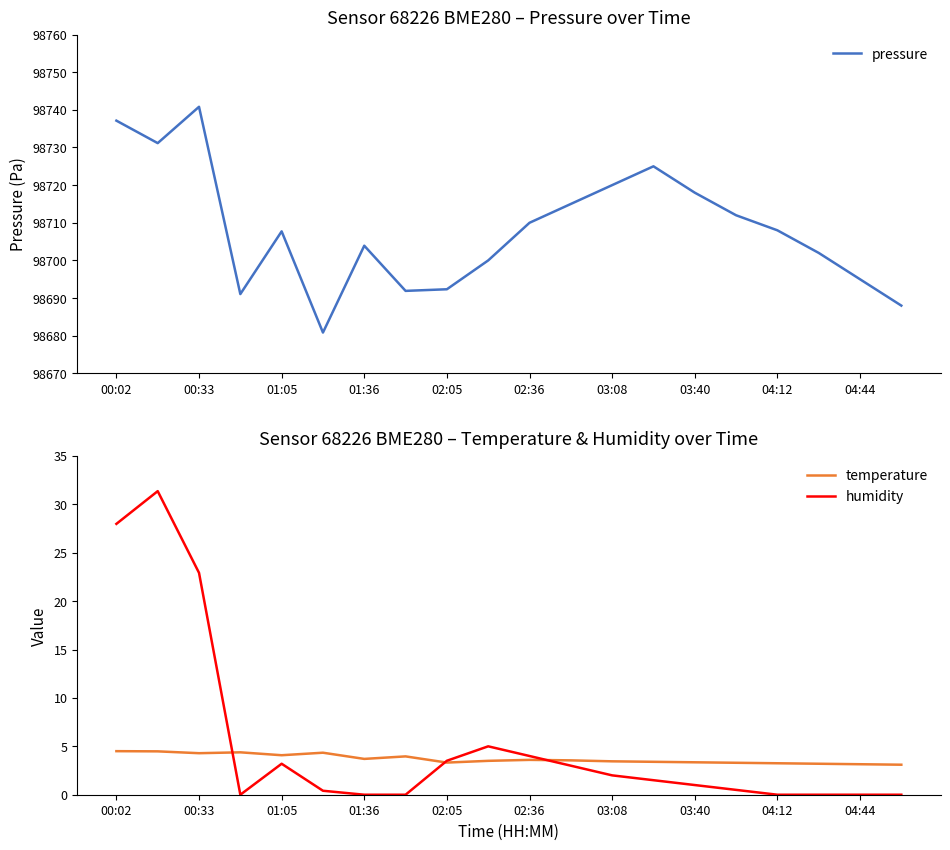

True or false: temperature and pressure cross at least once.

False